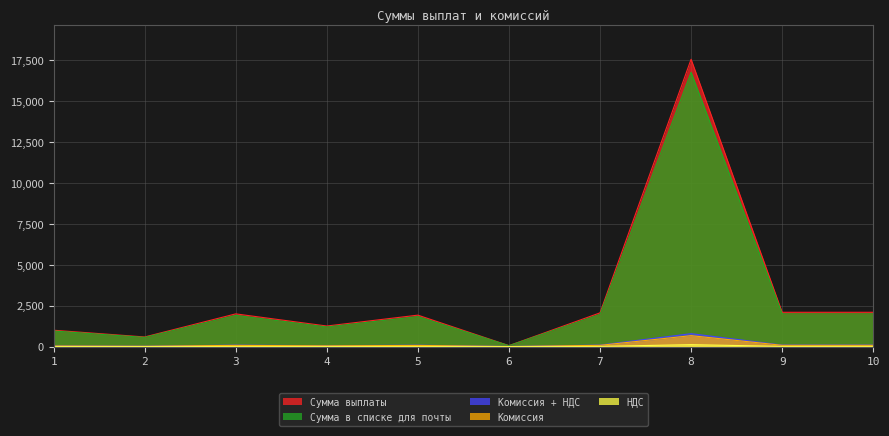

At which label does Комиссия reach its minimum?

6